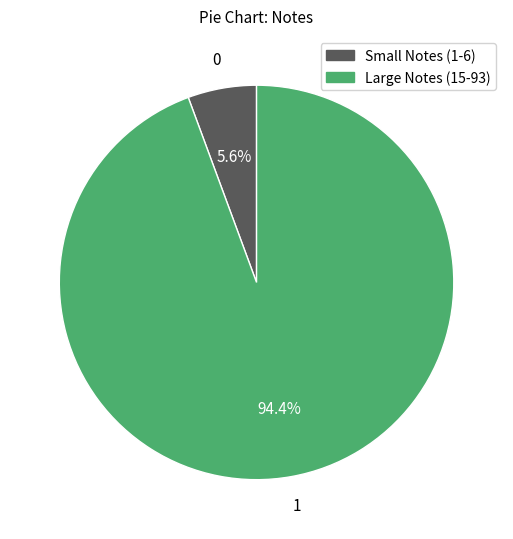

How many slices are in this pie chart?

2